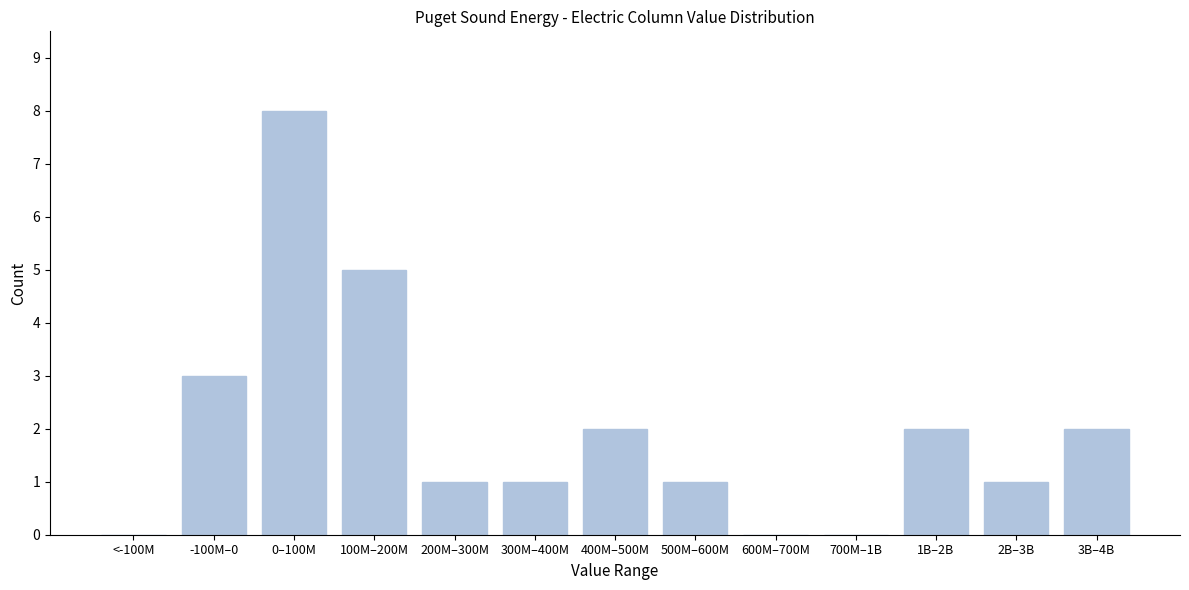

Reading left to right, list all the values displayed in this chart.

<-100M=0	-100M–0=3	0–100M=8	100M–200M=5	200M–300M=1	300M–400M=1	400M–500M=2	500M–600M=1	600M–700M=0	700M–1B=0	1B–2B=2	2B–3B=1	3B–4B=2